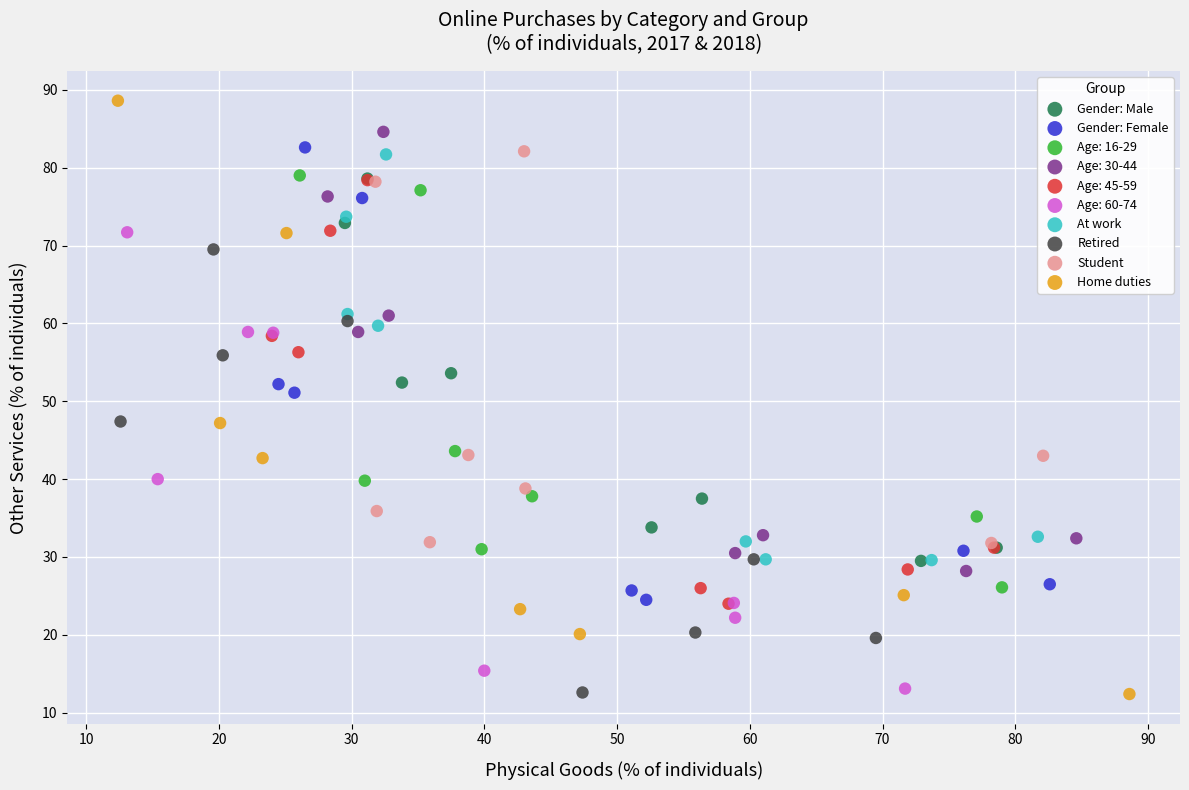

Which series has the largest Y range (max minus min)?

Home duties